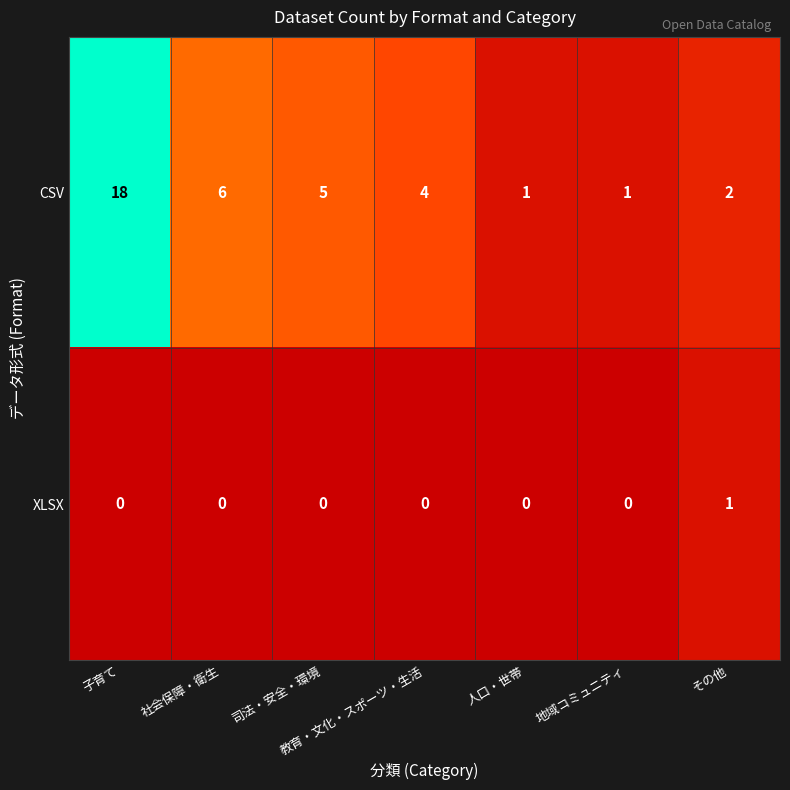

At which label does CSV reach its peak?

子育て